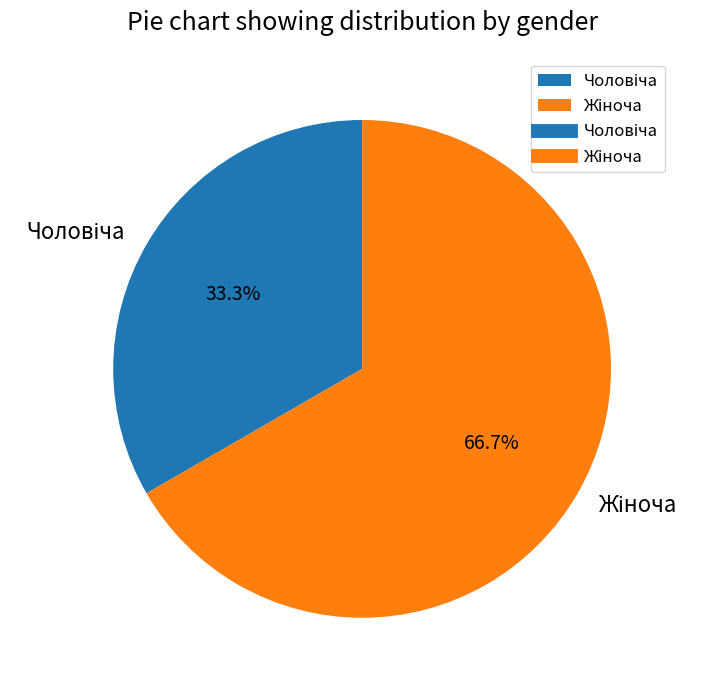

How many slices are in this pie chart?

2